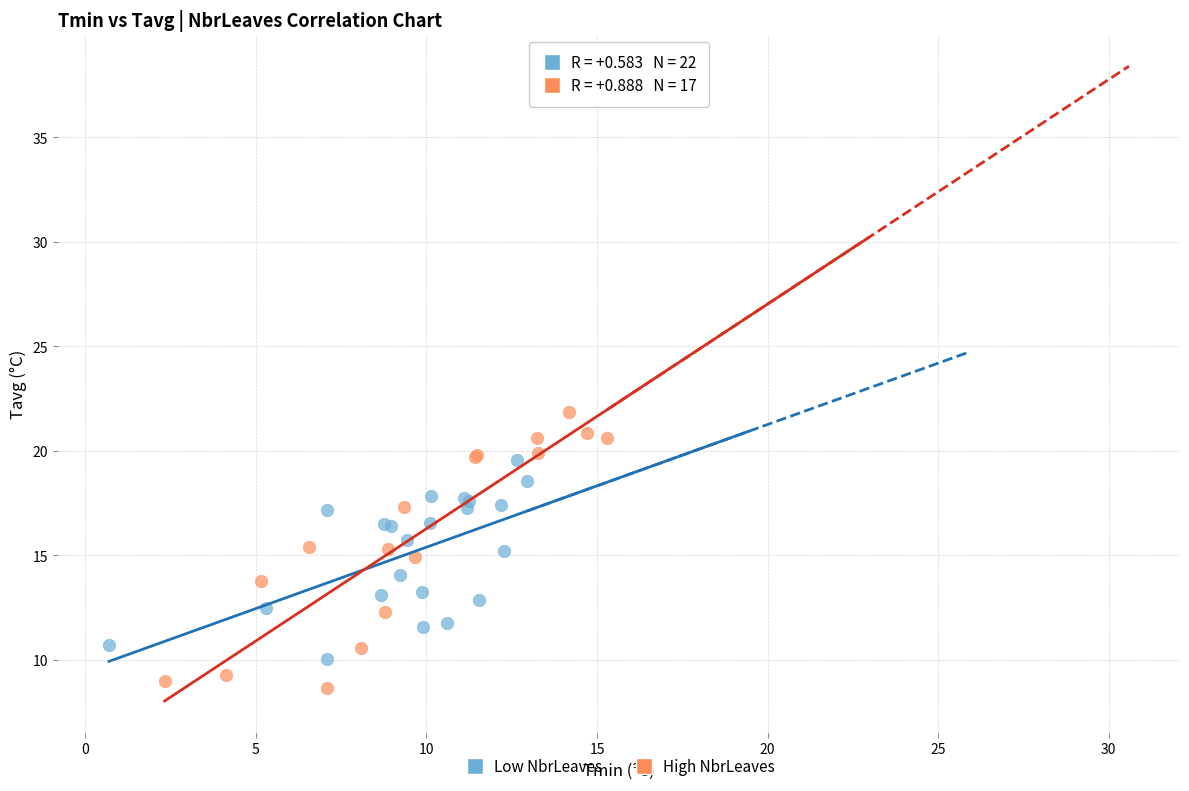

Which series has the widest spread of Y values?

High NbrLeaves